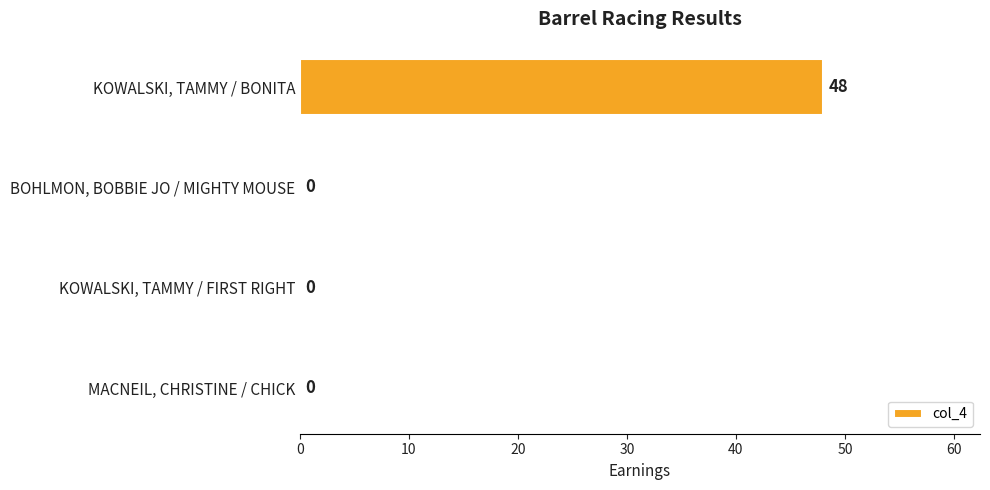

What is the sum of all values?

48